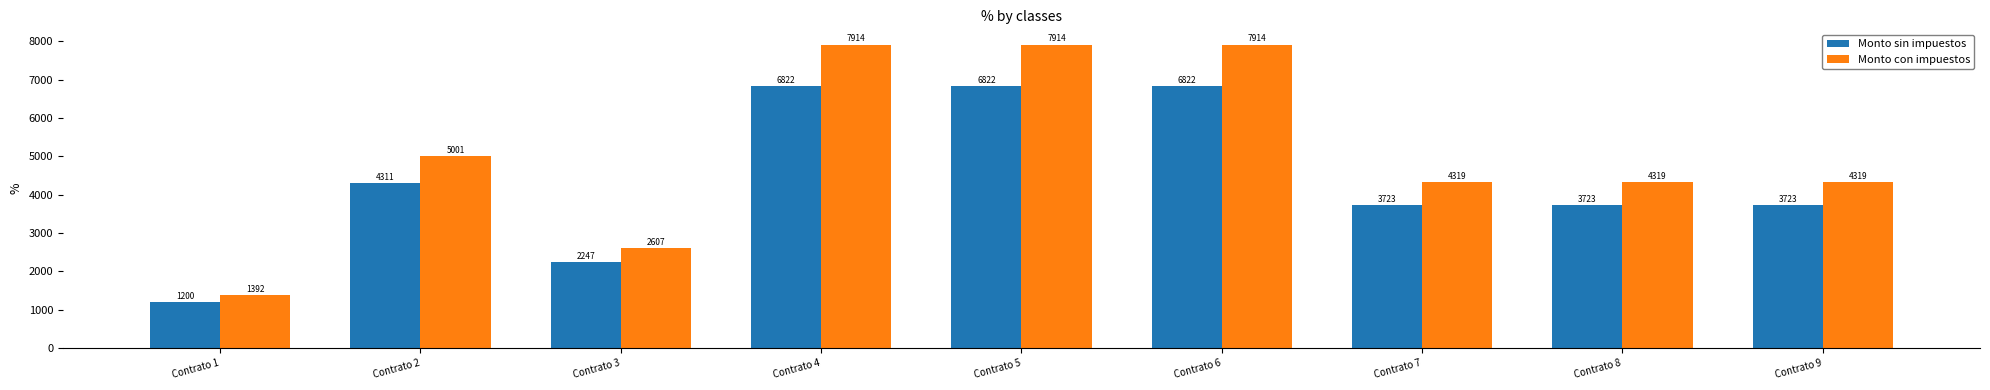

What is the difference between the maximum and minimum values in the Monto sin impuestos series?

5622.4